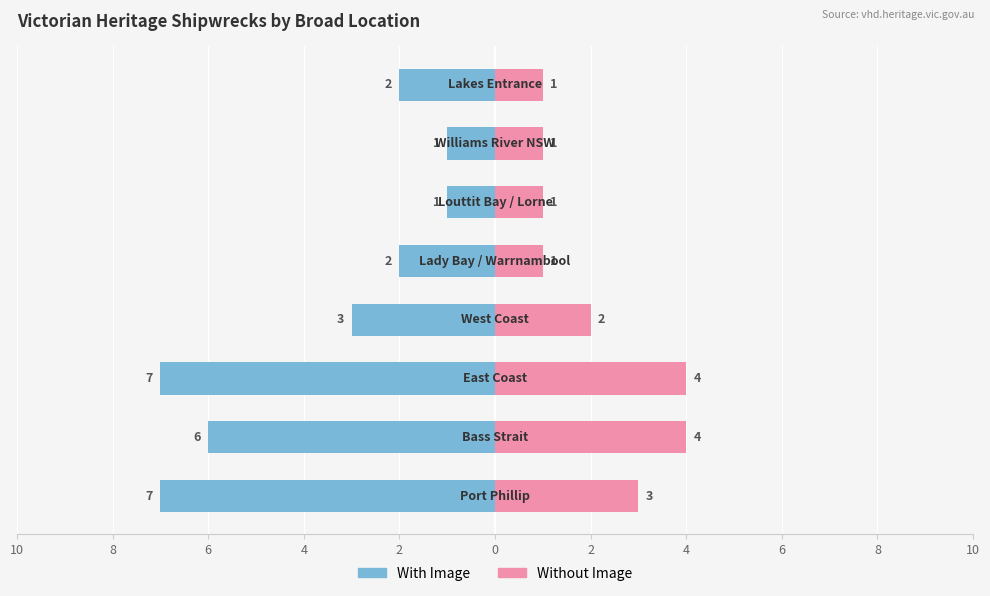

At 0, list the series in order from largest to smallest.

Without Image, With Image